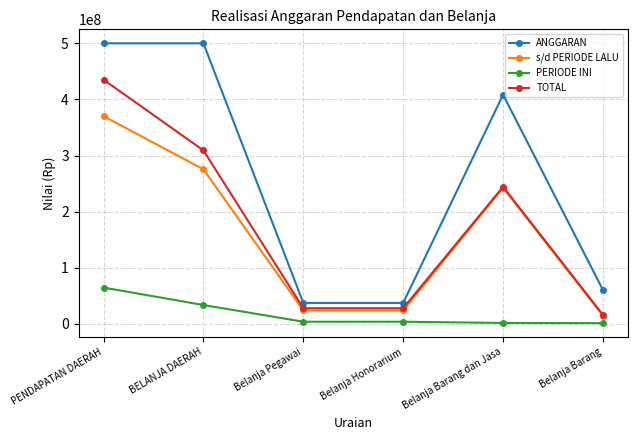

Where is PERIODE INI nearest to the value 33182873?

BELANJA DAERAH